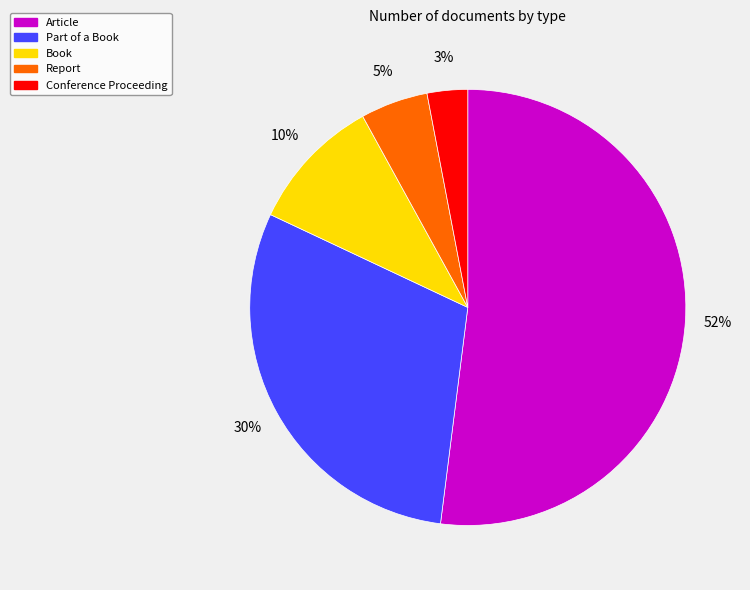

To the nearest percent, what percentage of the pie is Conference Proceeding?

3%